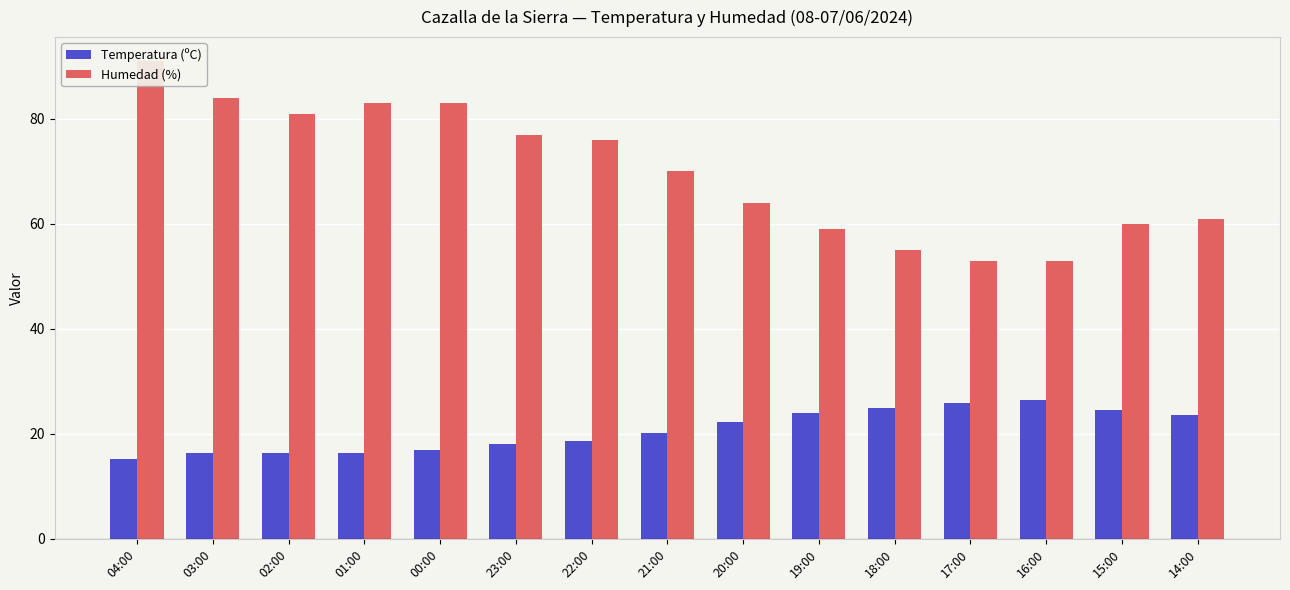

How many bars are there in each group?

2